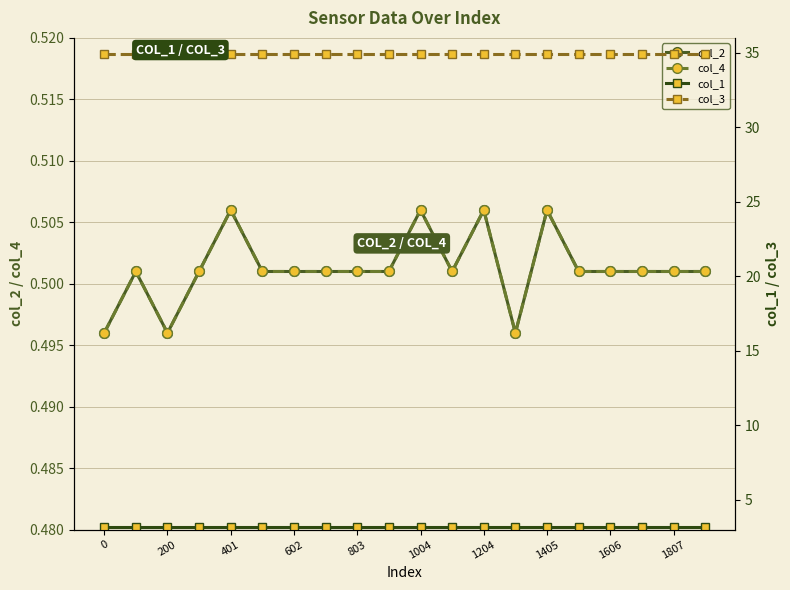

True or false: col_2 and col_3 cross at least once.

False